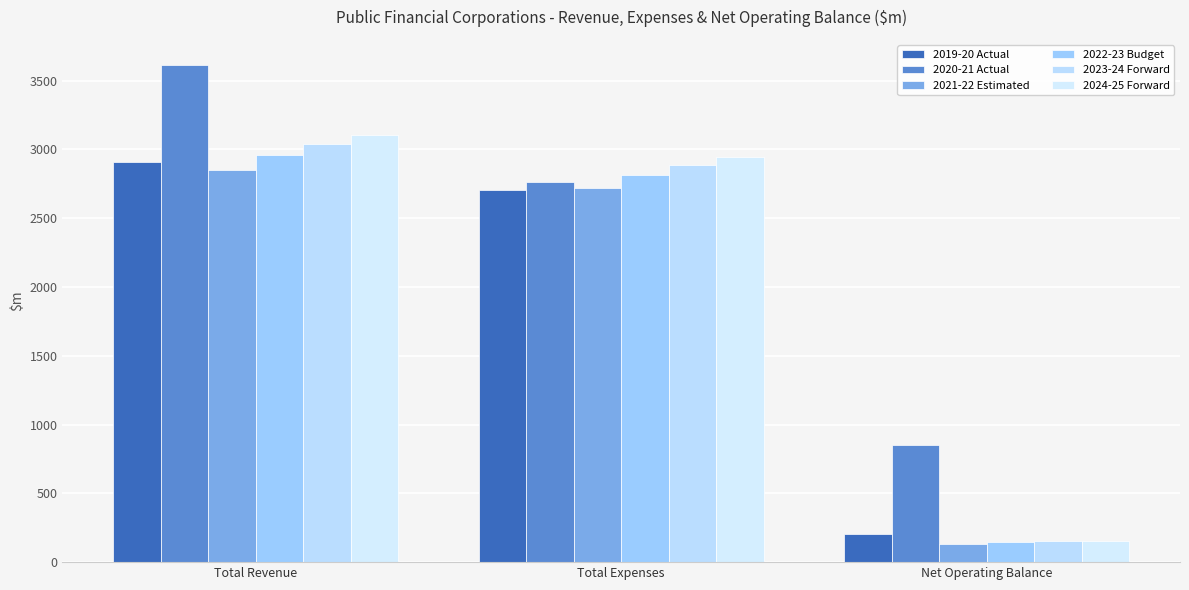

True or false: 2022-23 Budget has a value of 3672 at Total Expenses.

False